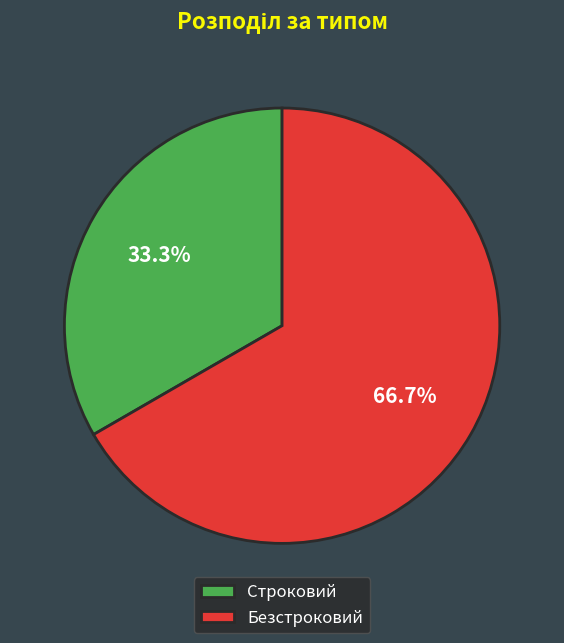

Which slice represents more than half of the pie?

Безстроковий